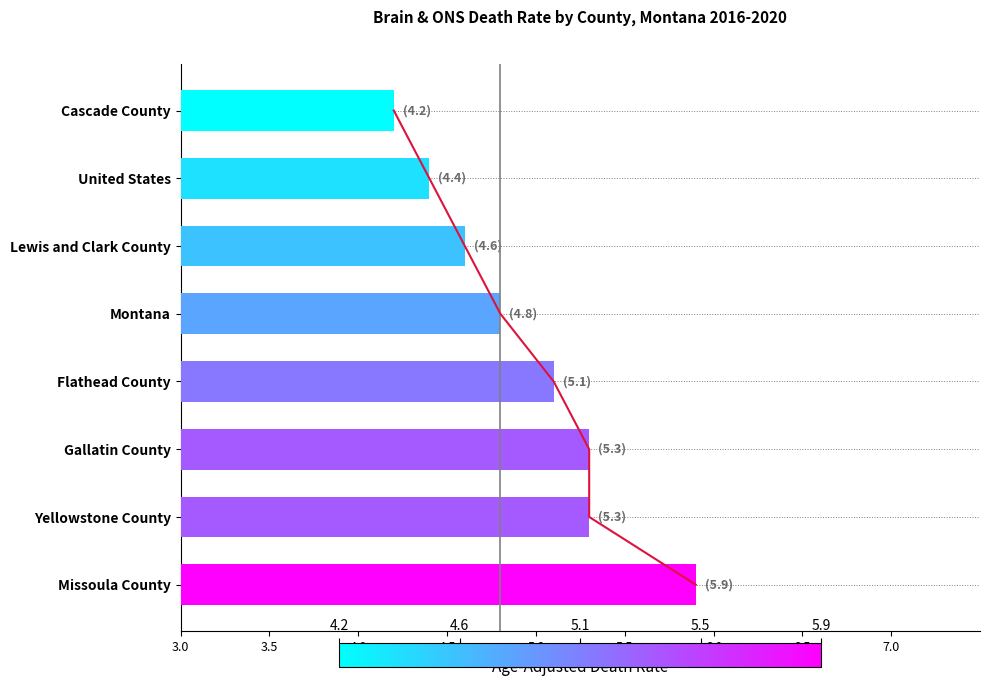

What is the smallest value displayed?

4.2